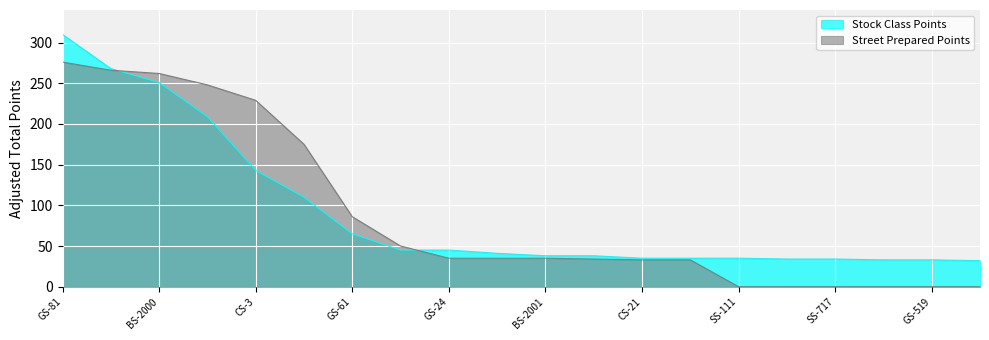

At which label does Stock Class Points reach its peak?

GS-81